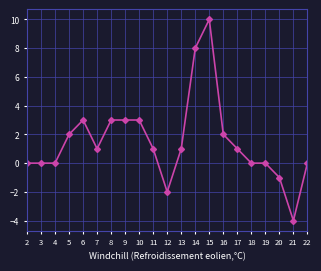

What is the value of the 9th point from the left?

3